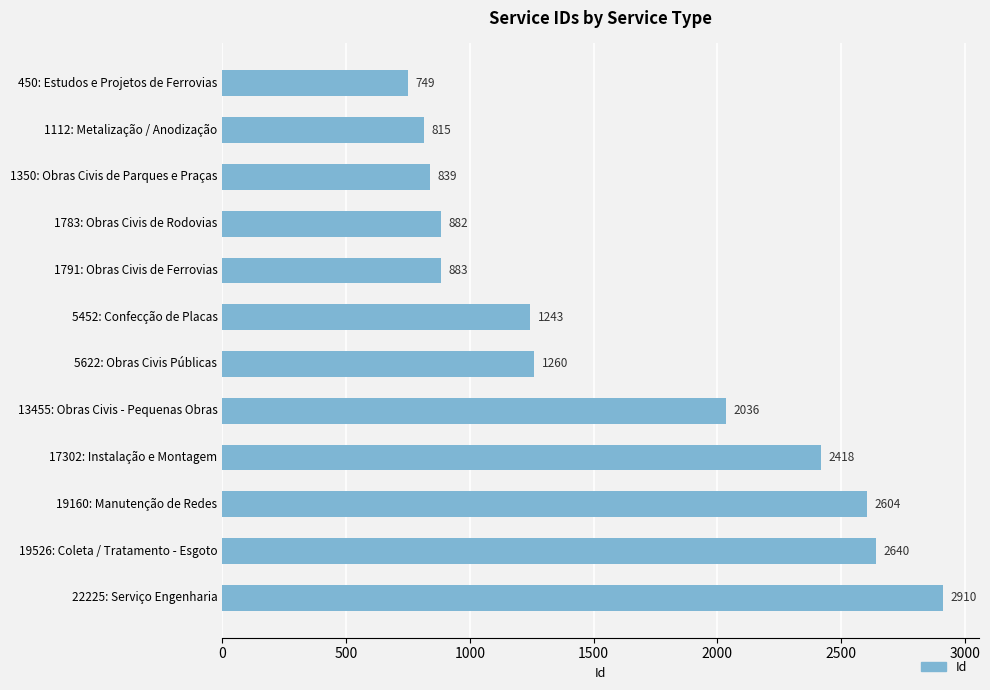

How many data points are less than 1260?

6